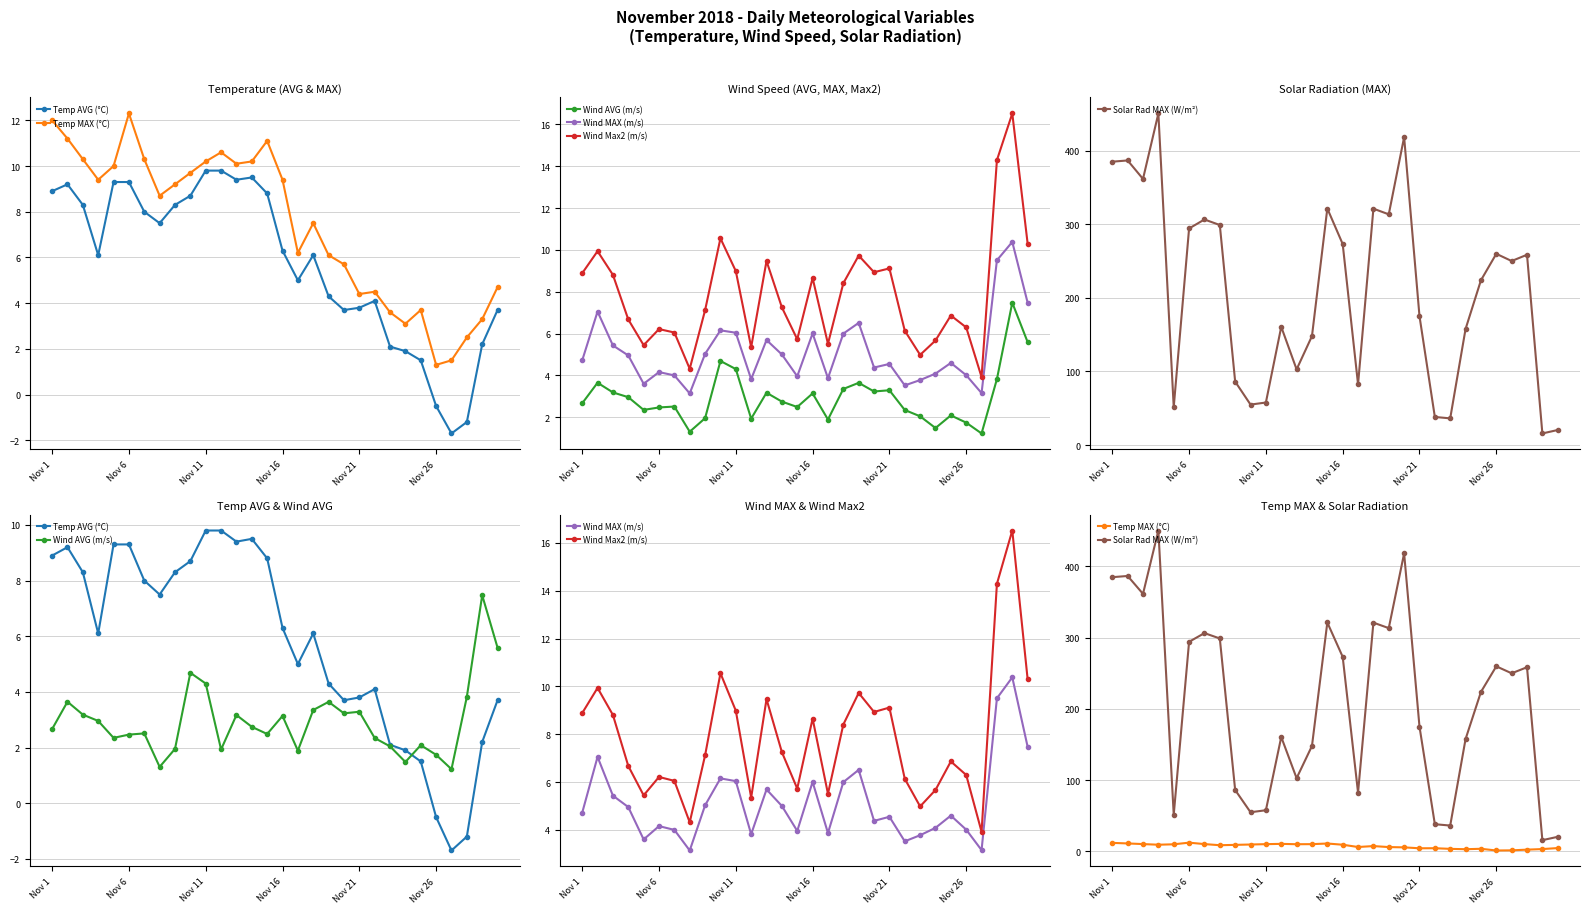

True or false: Wind MAX (m/s) and Temp MAX (°C) cross at least once.

True